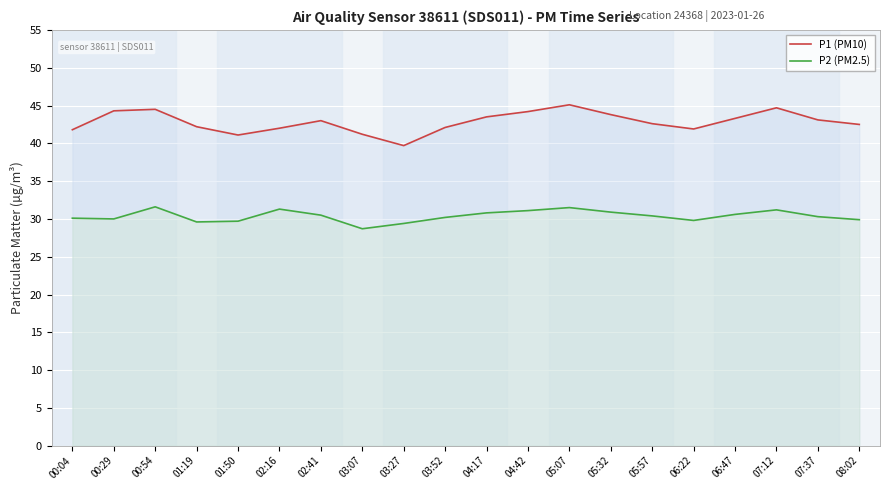

The value of P2 (PM2.5) at 01:19 is 42.1. True or false?

False